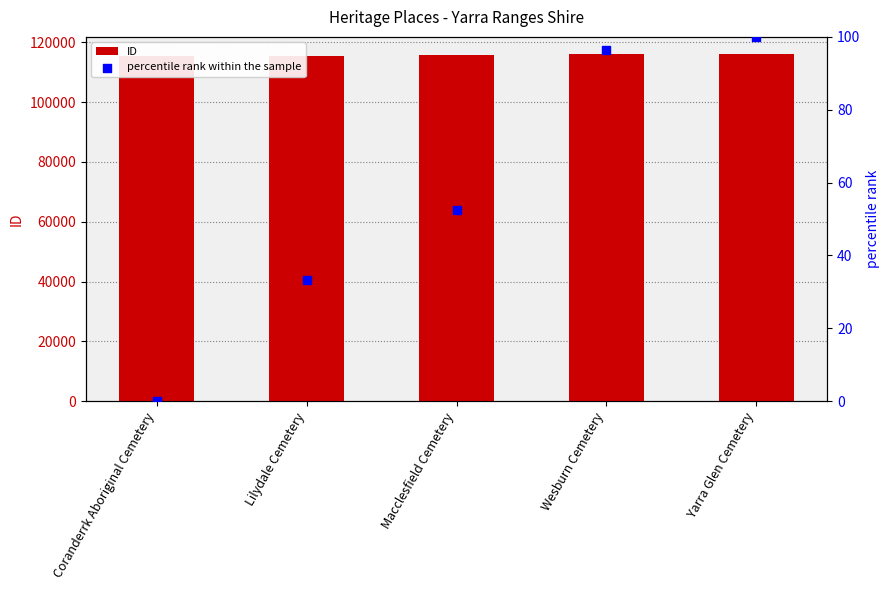

At which category is the sum across all series the highest?

Yarra Glen Cemetery